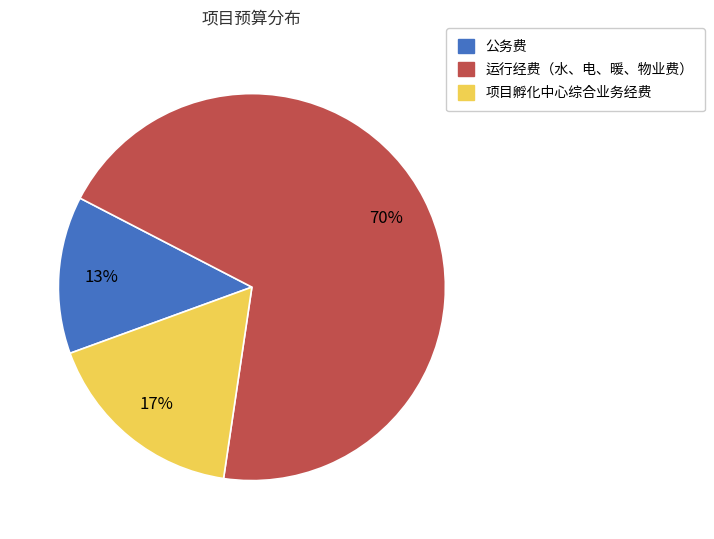

To the nearest percent, what is the difference between the 公务费 and 运行经费（水、电、暖、物业费） slice percentages?

57%